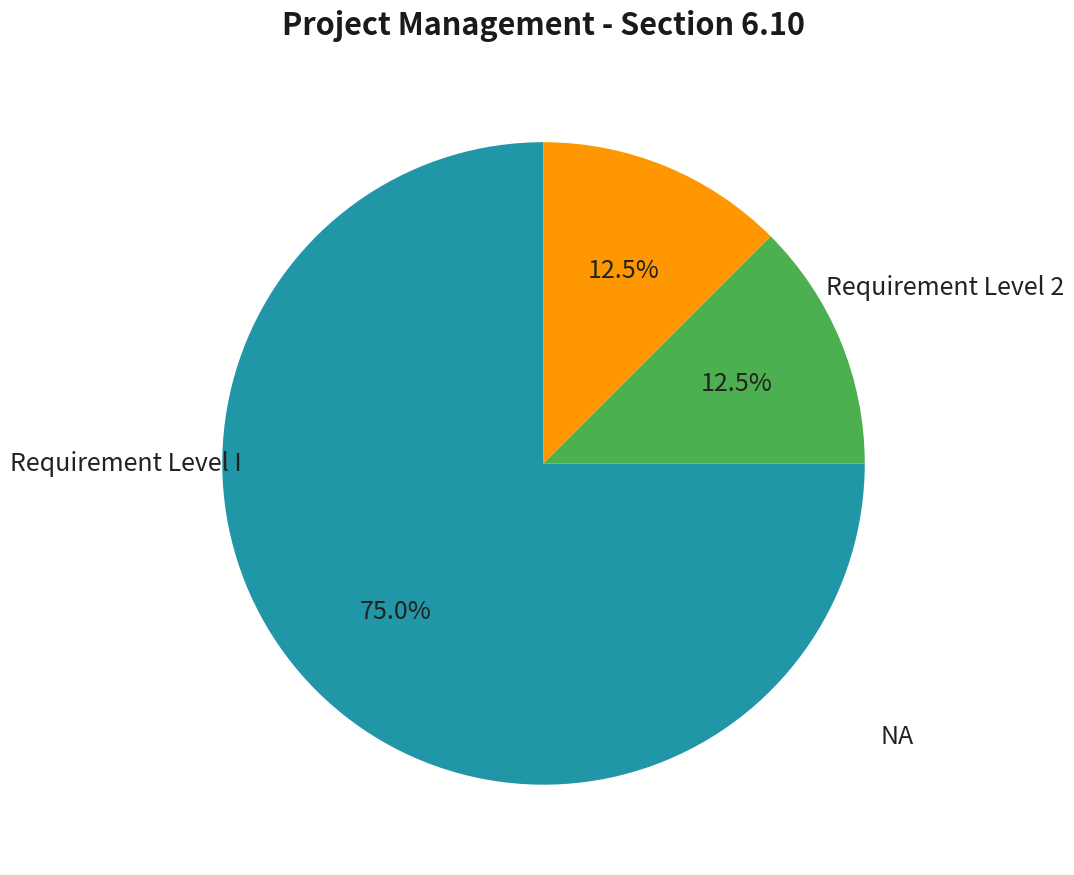

Does any single category account for the majority?

Yes